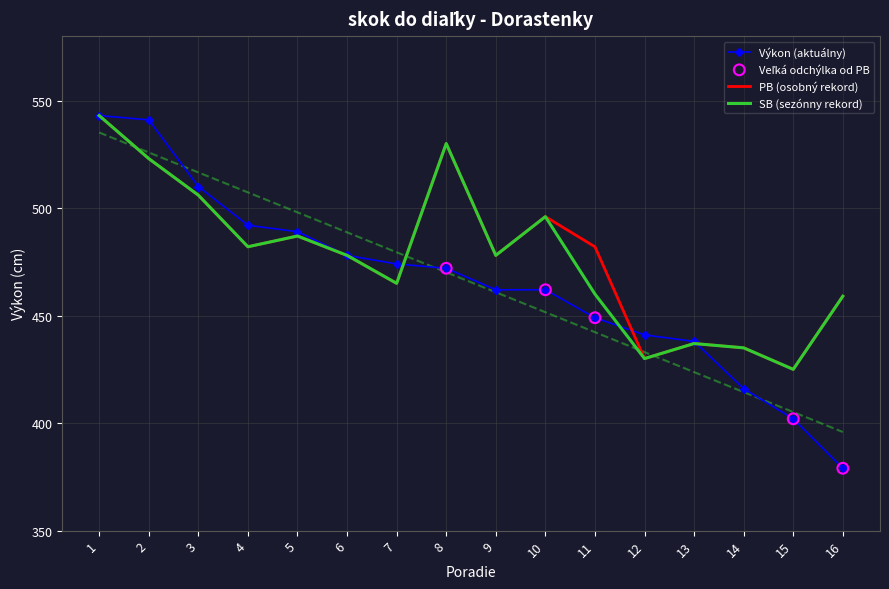

Which series contains the highest Y value?

Výkon